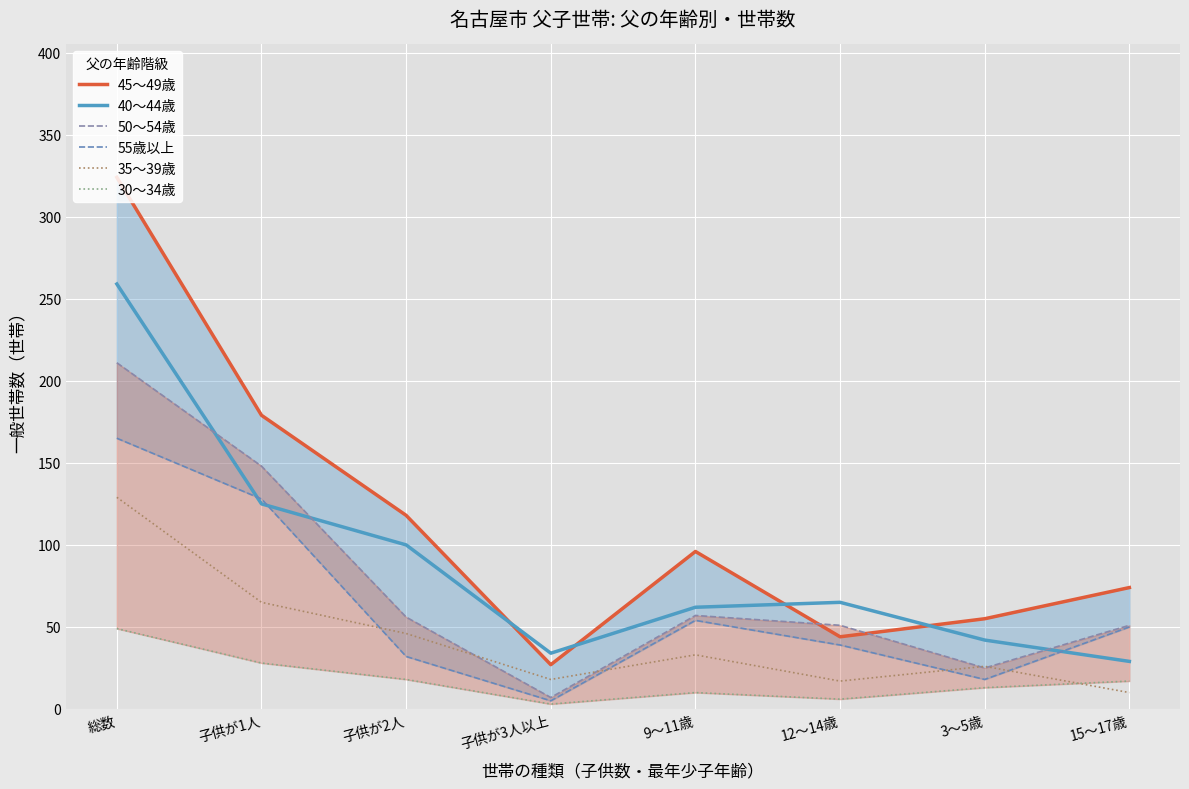

Where is 30～34歳 nearest to the value 26?

子供が1人